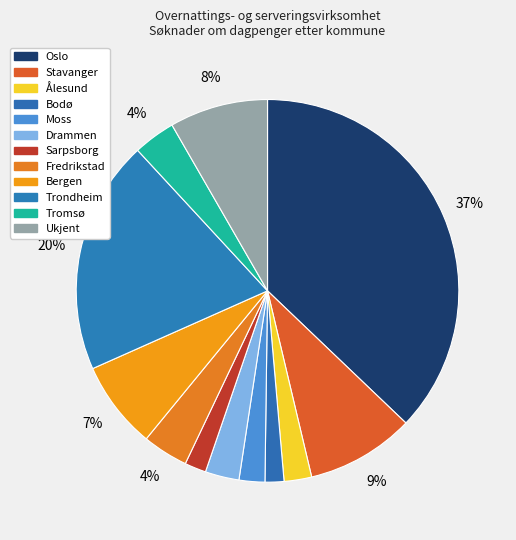

How many segments does this pie chart have?

12